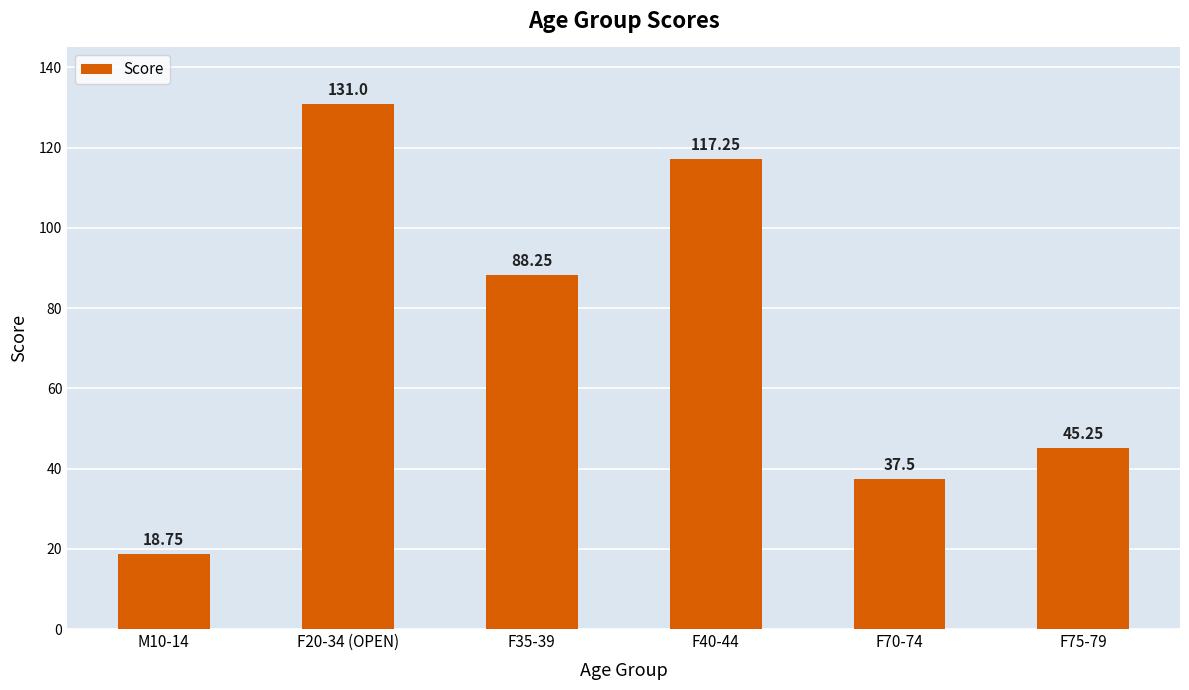

Which has a higher value, F75-79 or F35-39?

F35-39